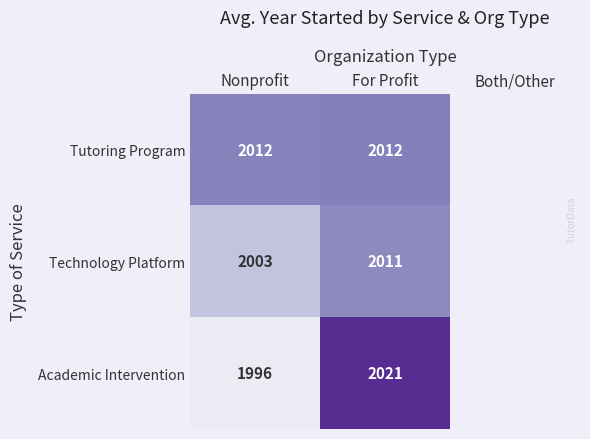

Which label corresponds to the smallest value in the chart?

Nonprofit